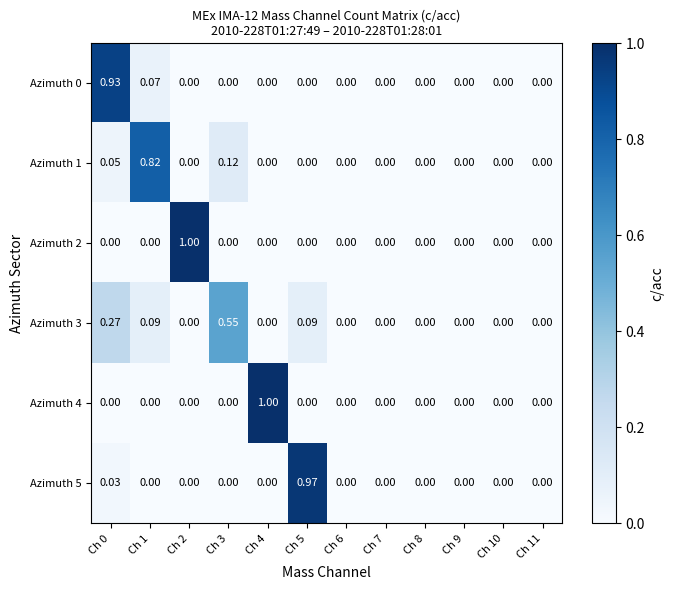

Is the value of Azimuth 4 at Ch 9 greater than the value of Azimuth 3 at Ch 1?

No